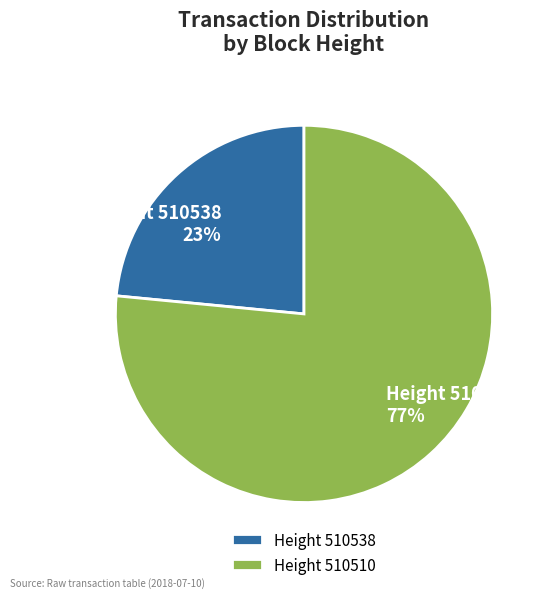

True or false: Height 510538 accounts for 23% of the total.

True